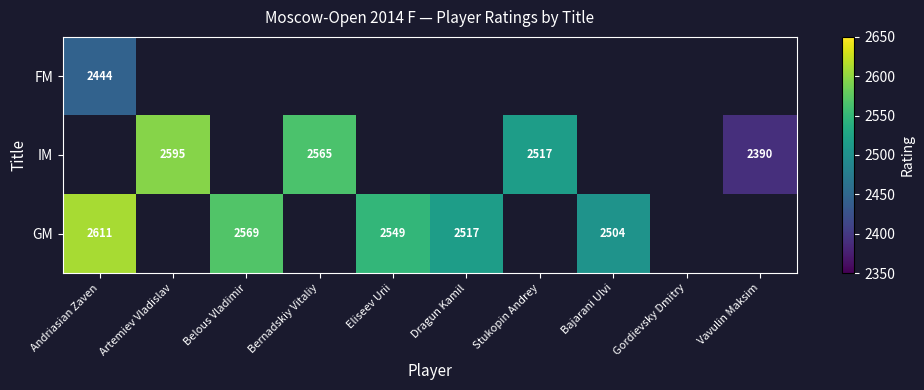

The IM series shows 2565 at Bernadskiy Vitaliy. True or false?

True